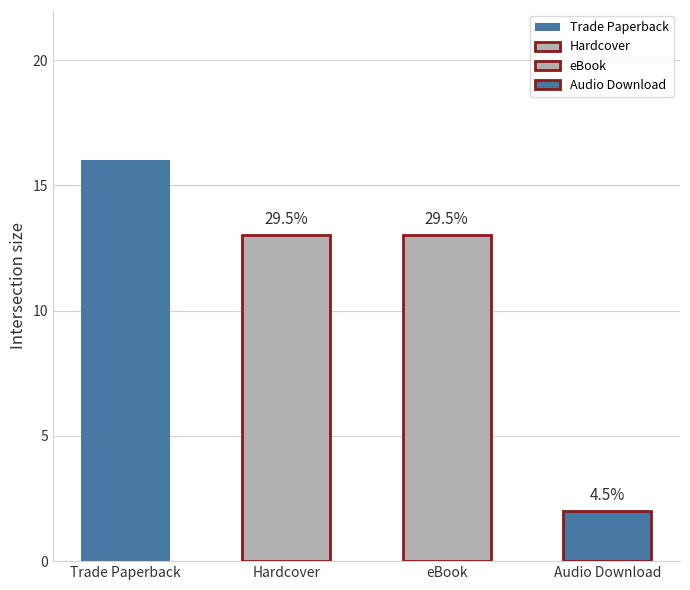

Which label corresponds to the smallest value in the chart?

Audio Download